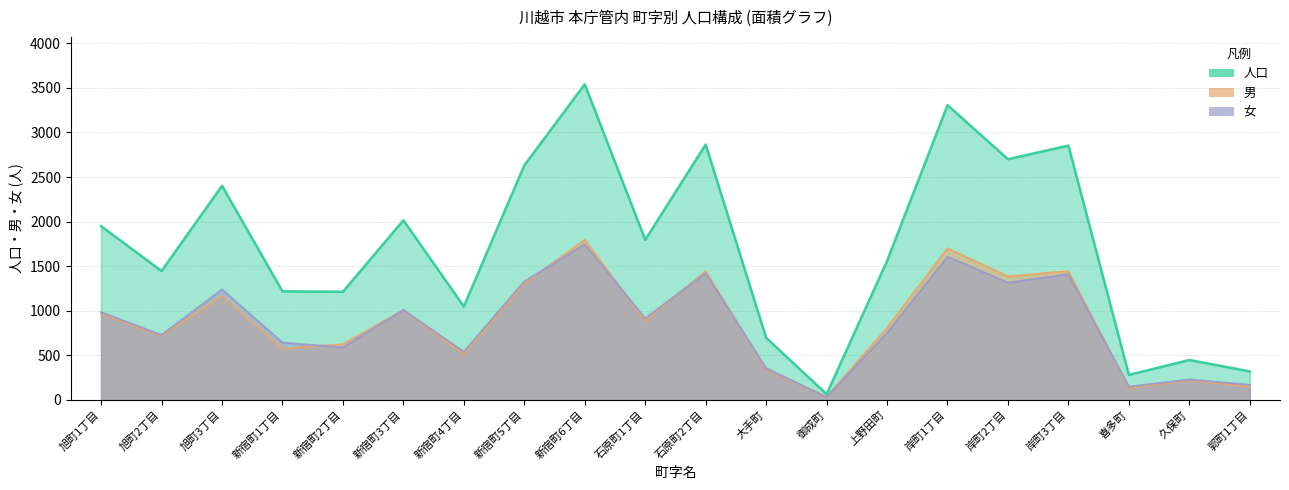

What is the maximum value for 男?

1796